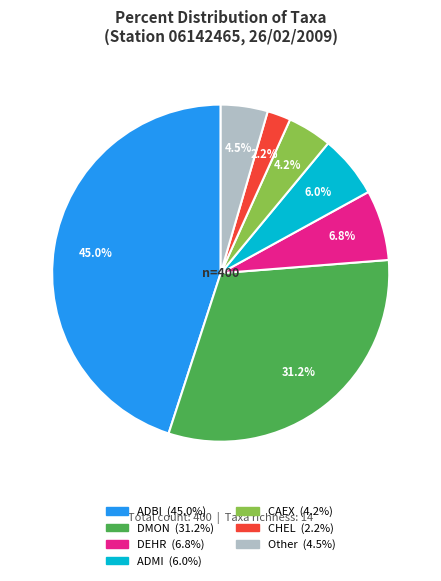

To the nearest percent, what is the difference between the largest and smallest slice percentages?

43%